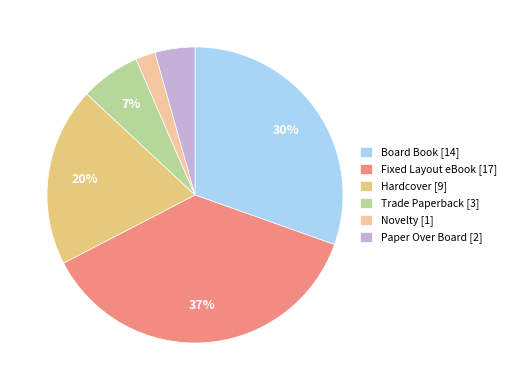

Does any single category account for the majority?

No